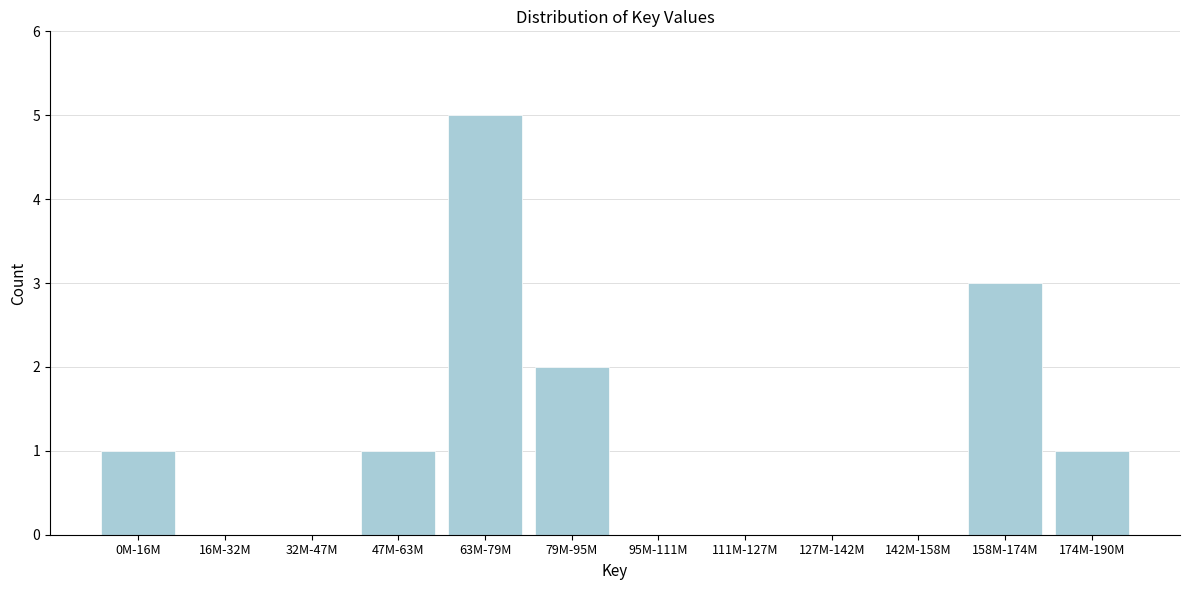

Reading left to right, list all the values displayed in this chart.

0M-16M=1	16M-32M=0	32M-47M=0	47M-63M=1	63M-79M=5	79M-95M=2	95M-111M=0	111M-127M=0	127M-142M=0	142M-158M=0	158M-174M=3	174M-190M=1